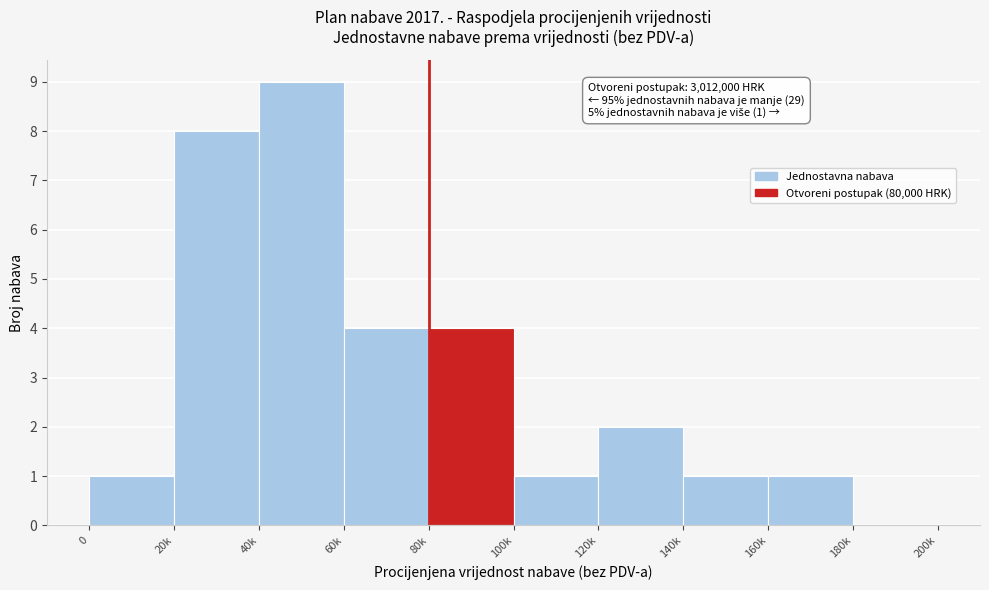

Reading left to right, transcribe all the data shown in this chart.

0=1	20k=8	40k=9	60k=4	80k=4	100k=1	120k=2	140k=1	160k=1	180k=0